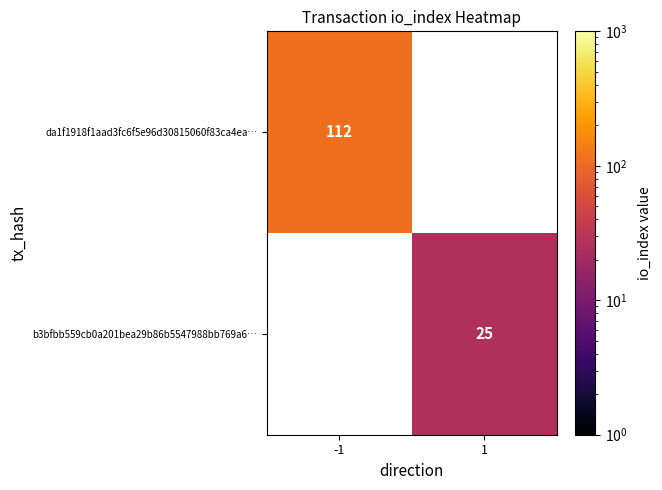

The da1f1918f1aad3fc6f5e96d30815060f83ca4ea… series shows 112 at -1. True or false?

True